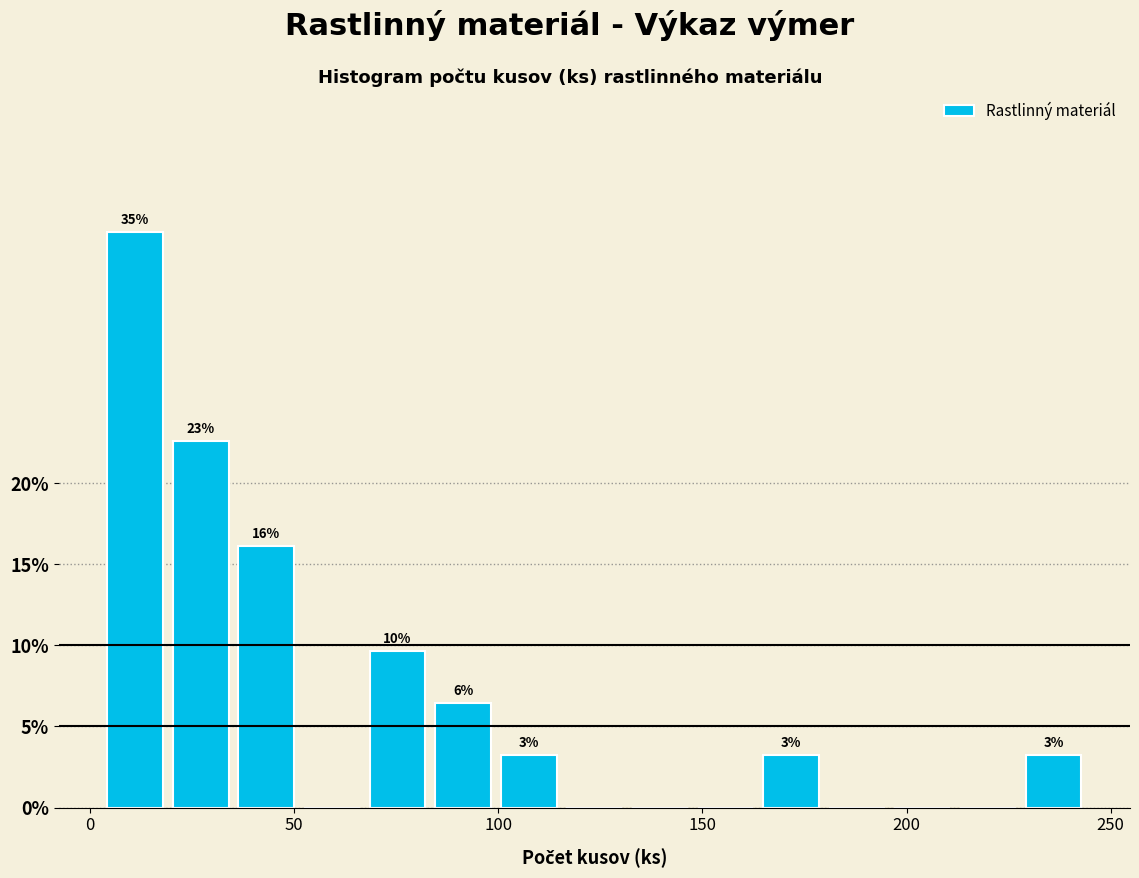

Read against the x-axis, roughly where is the centre of the tallest bar?

10